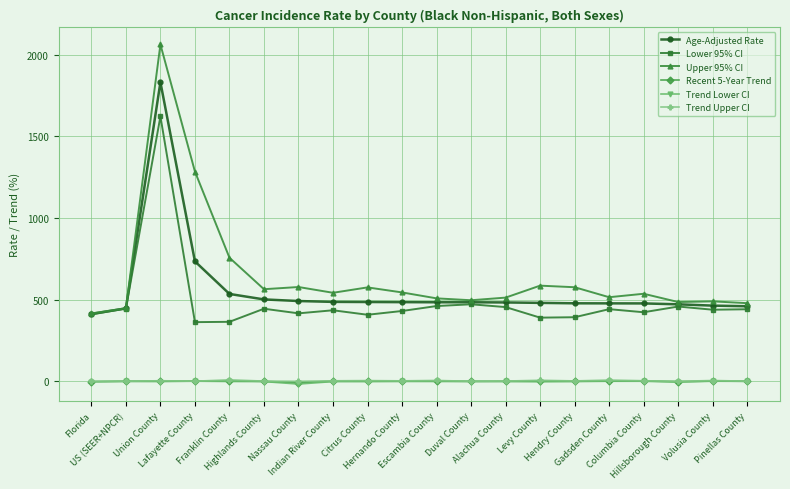

What is the minimum value shown in the chart?

-17.6